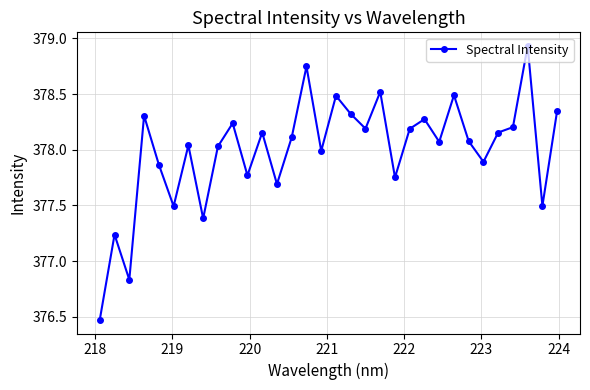

What is the minimum value shown in the chart?

376.5